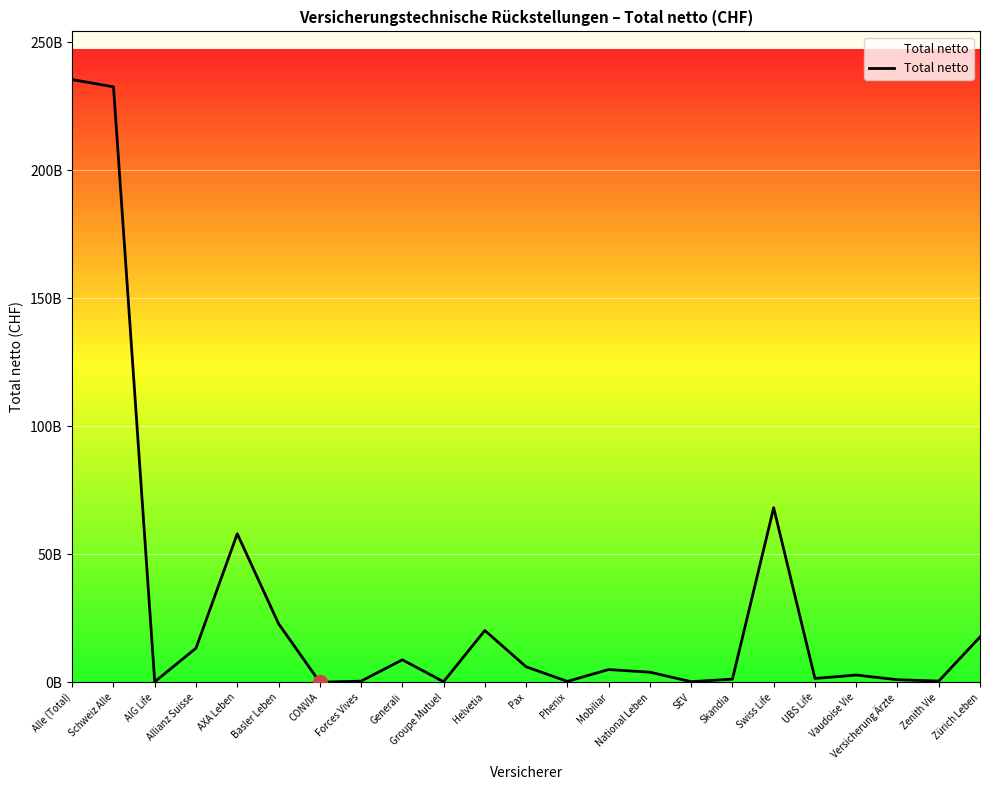

What is the difference between the values at Forces Vives and UBS Life?

1049939636